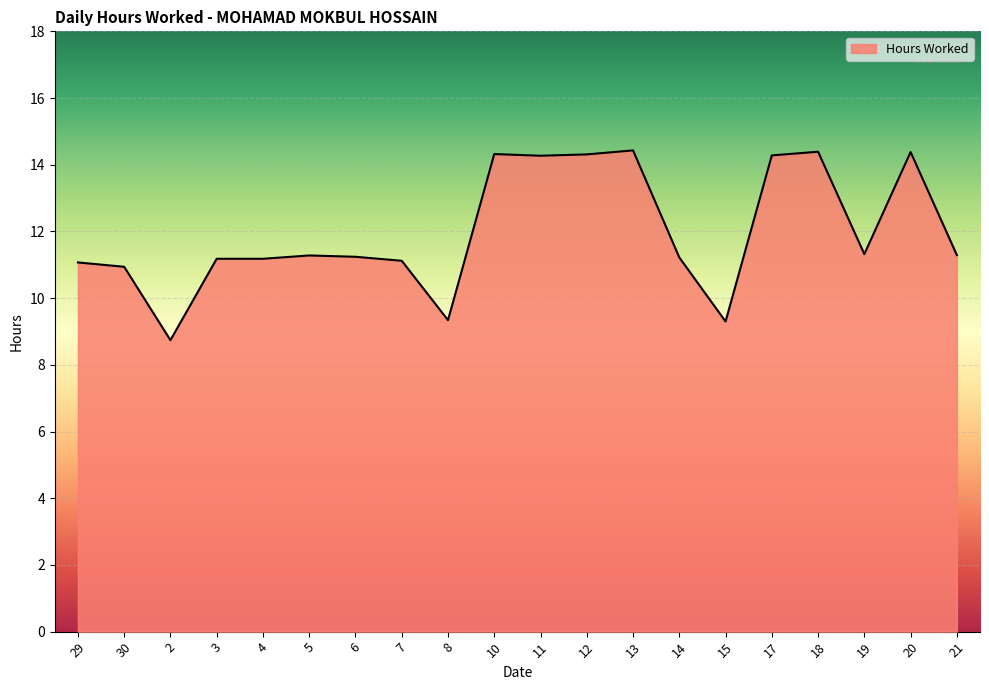

Is it true that the value at 6 is 11.2?

True